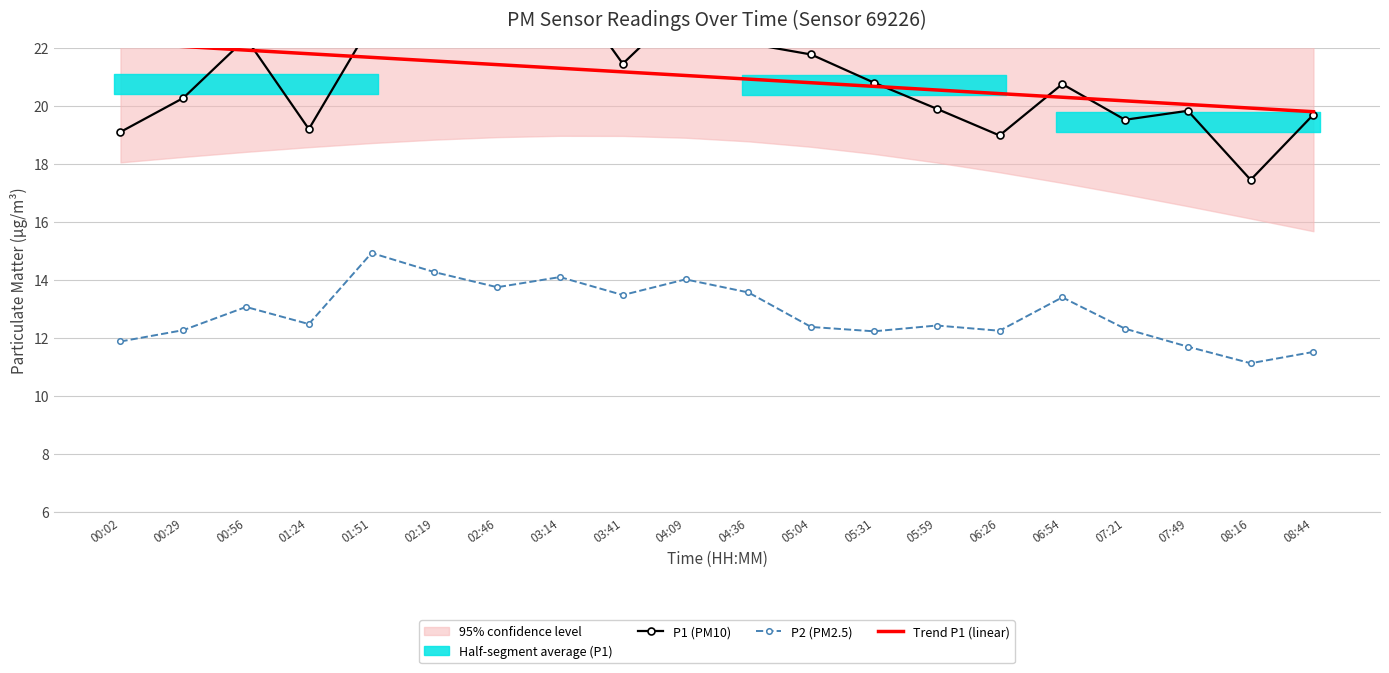

Is it true that Trend P1 (linear) equals 11.8 at 08:44?

False